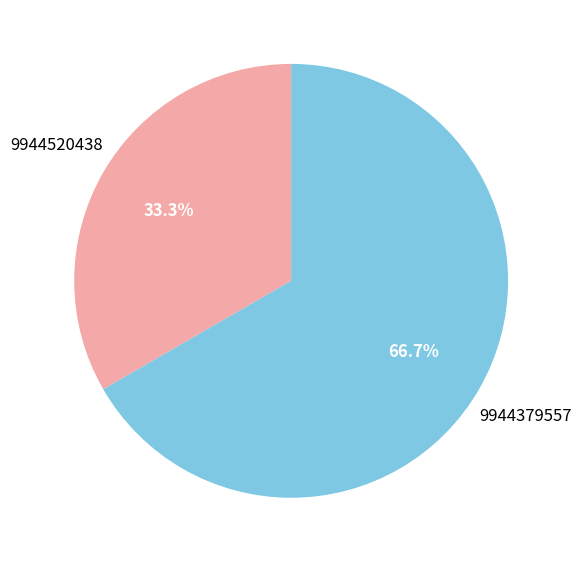

What is the ratio of the value at 9944379557 to the value at 9944520438?

2.0